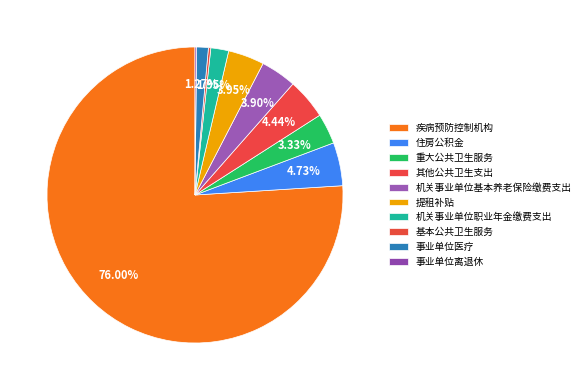

What percentage do 机关事业单位职业年金缴费支出 and 事业单位离退休 together represent?

2.1%